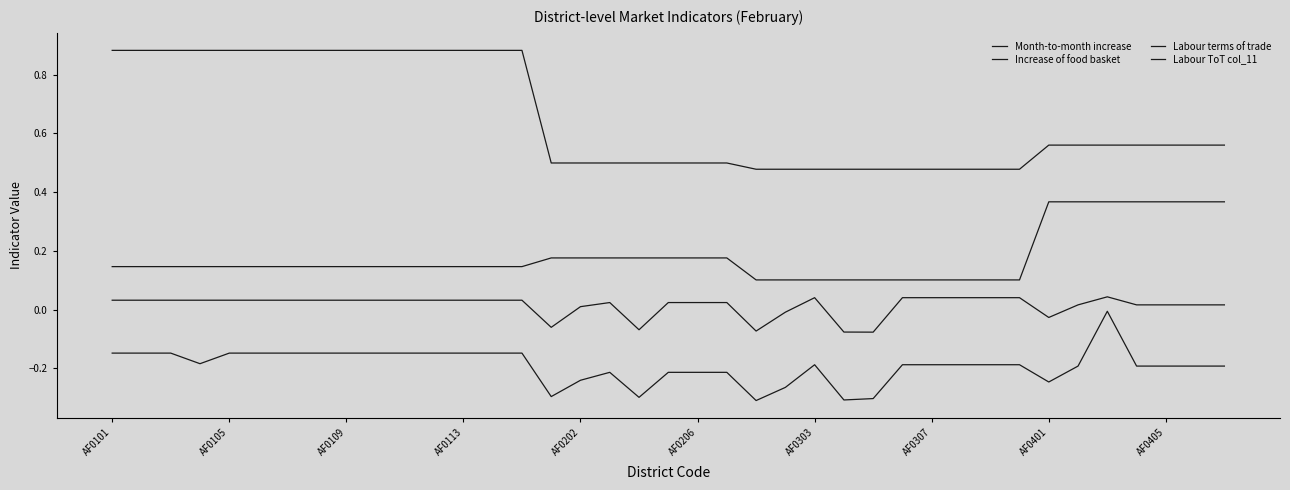

Is this an area chart (filled region under the line)?

No